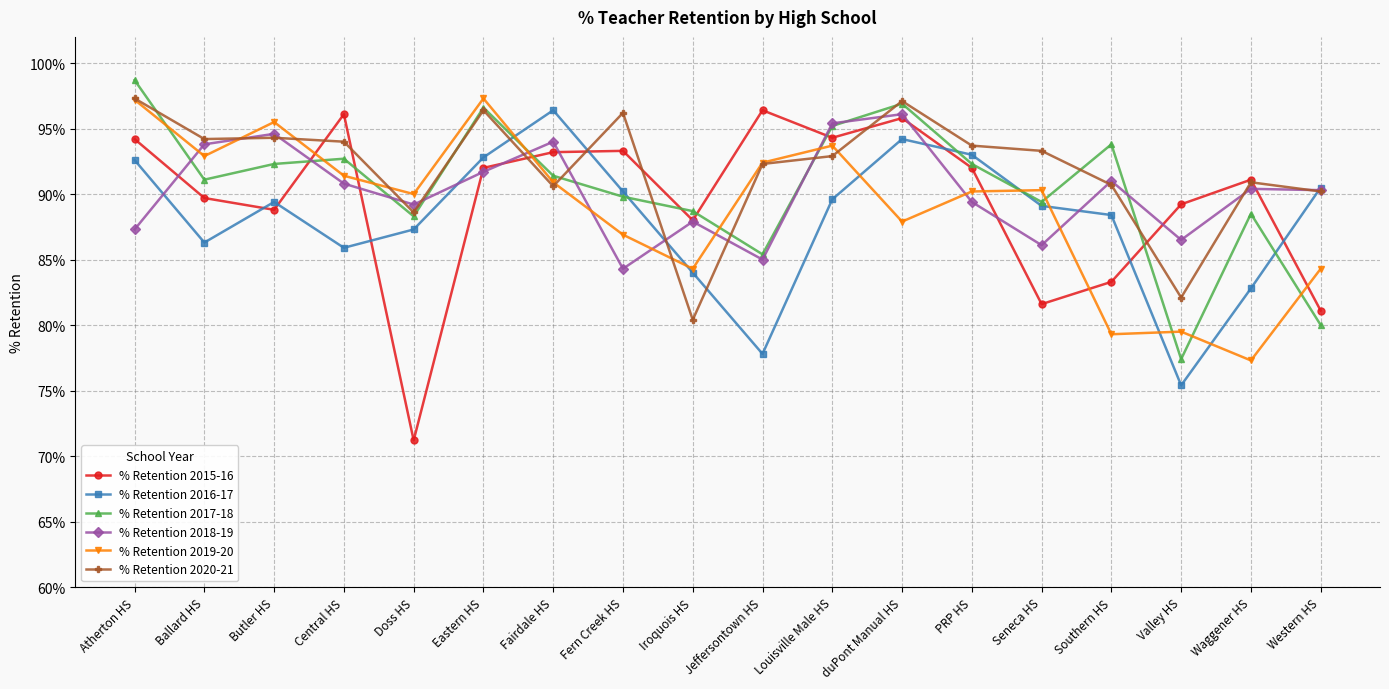

Is it true that % Retention 2015-16 equals 81.1 at Western HS?

True